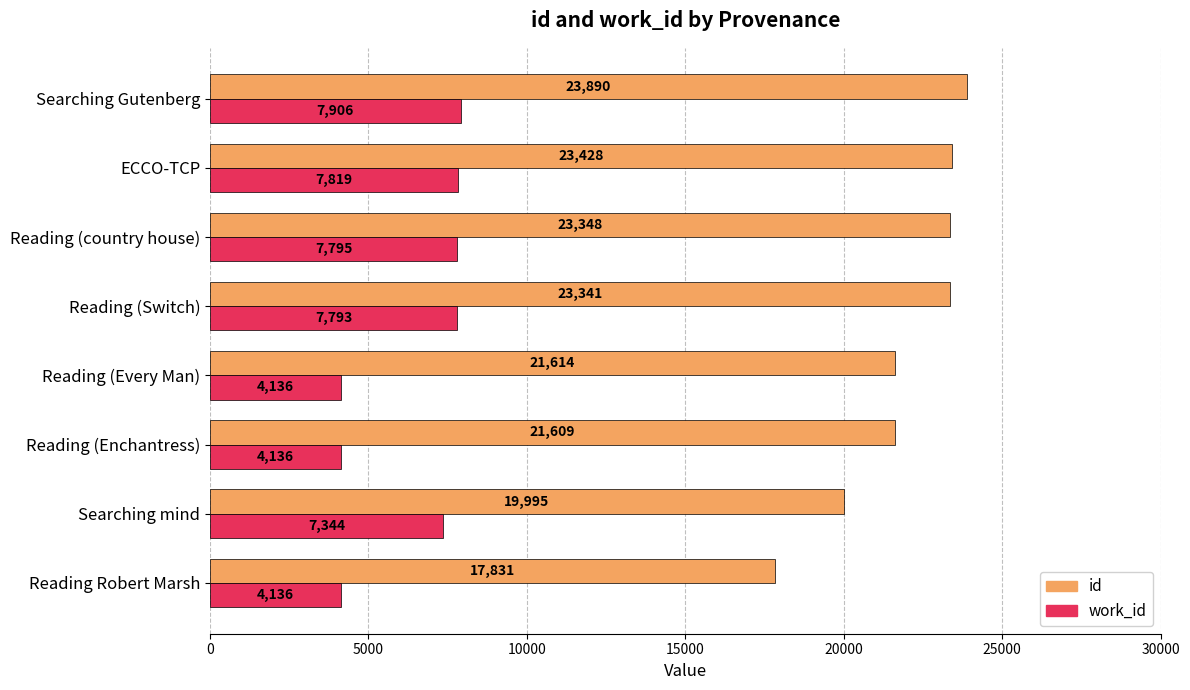

List the series in order of their overall mean, lowest first.

work_id, id